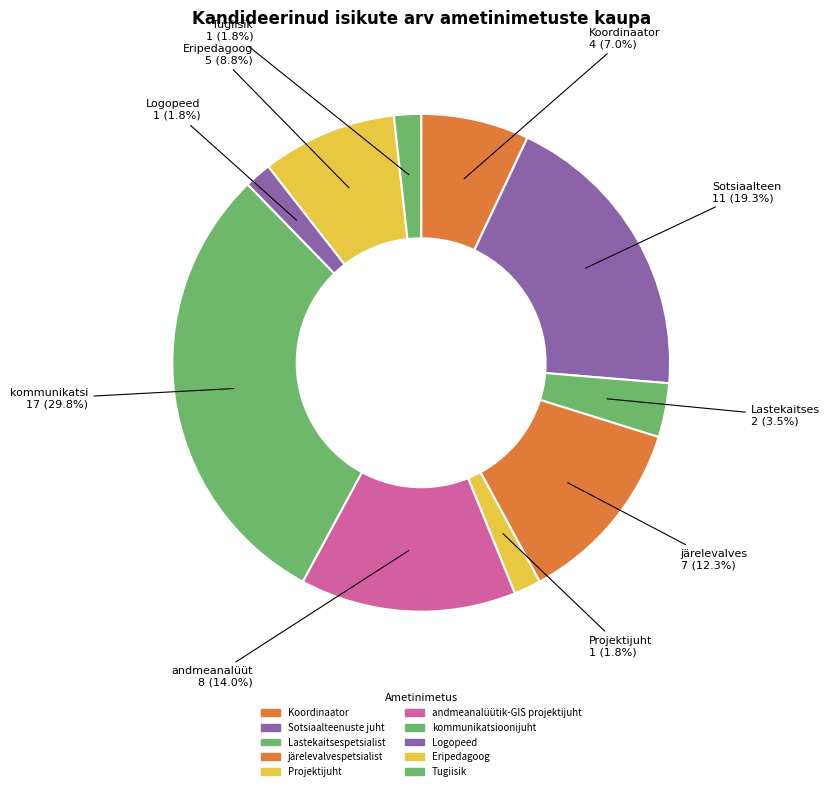

Is it true that järelevalvespetsialist is 12% of the pie?

True